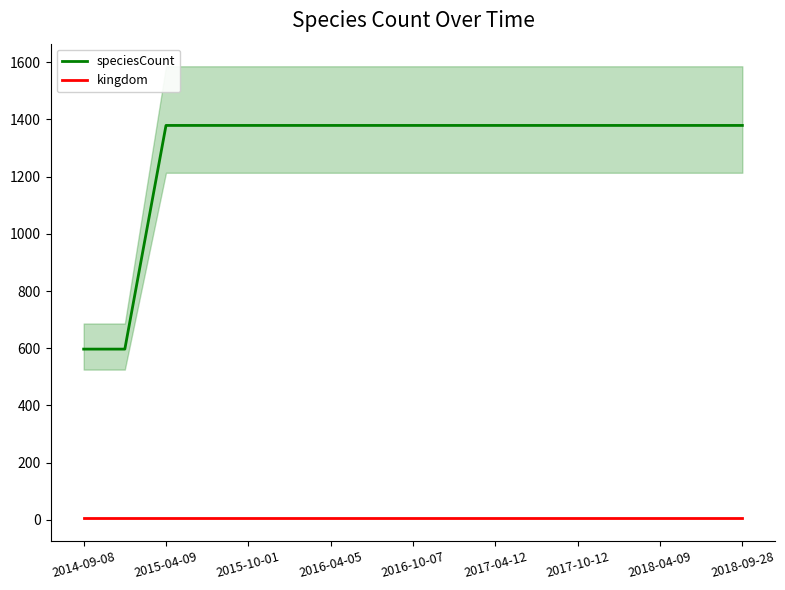

List the series in order of their overall mean, lowest first.

kingdom, speciesCount